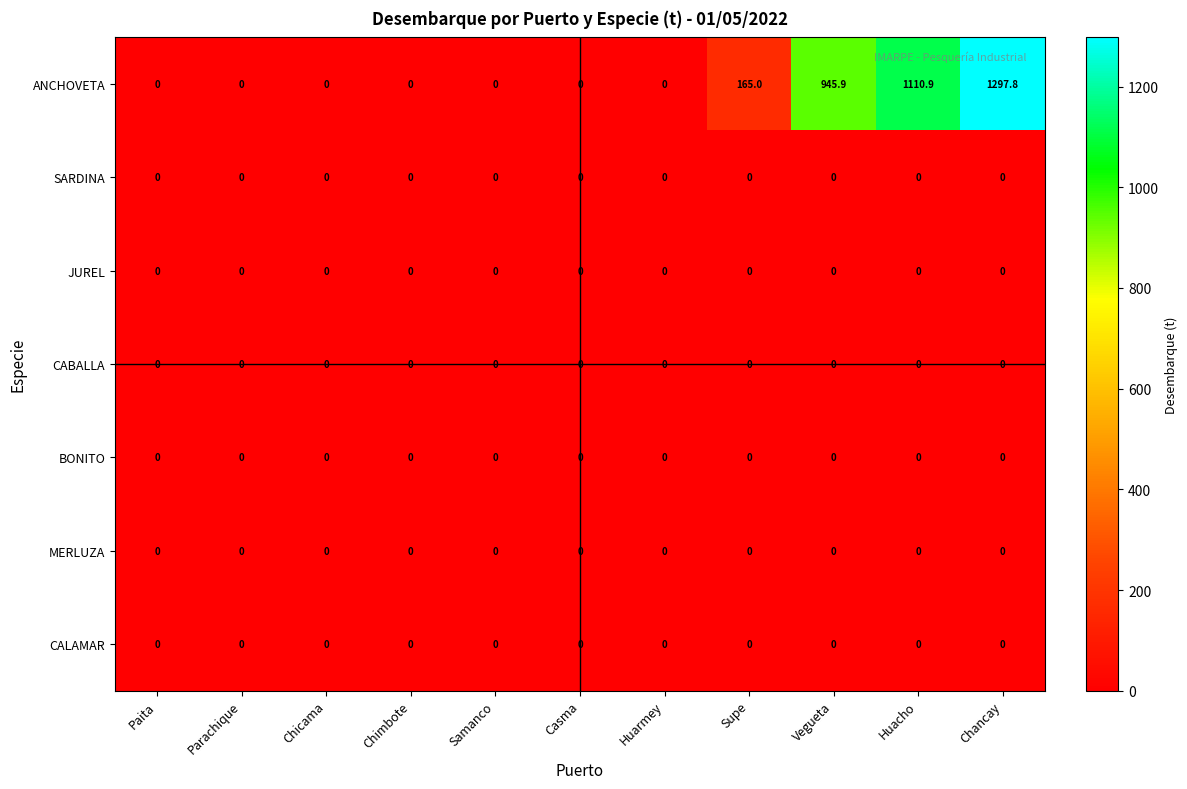

Is it true that JUREL equals 0.0 at Paita?

True